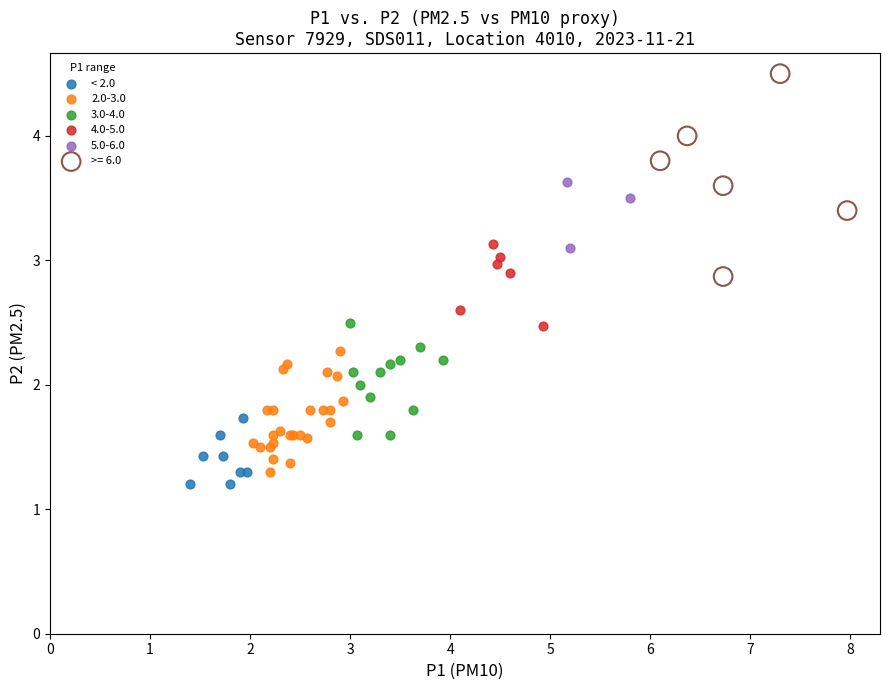

Which series has the largest Y range (max minus min)?

>= 6.0